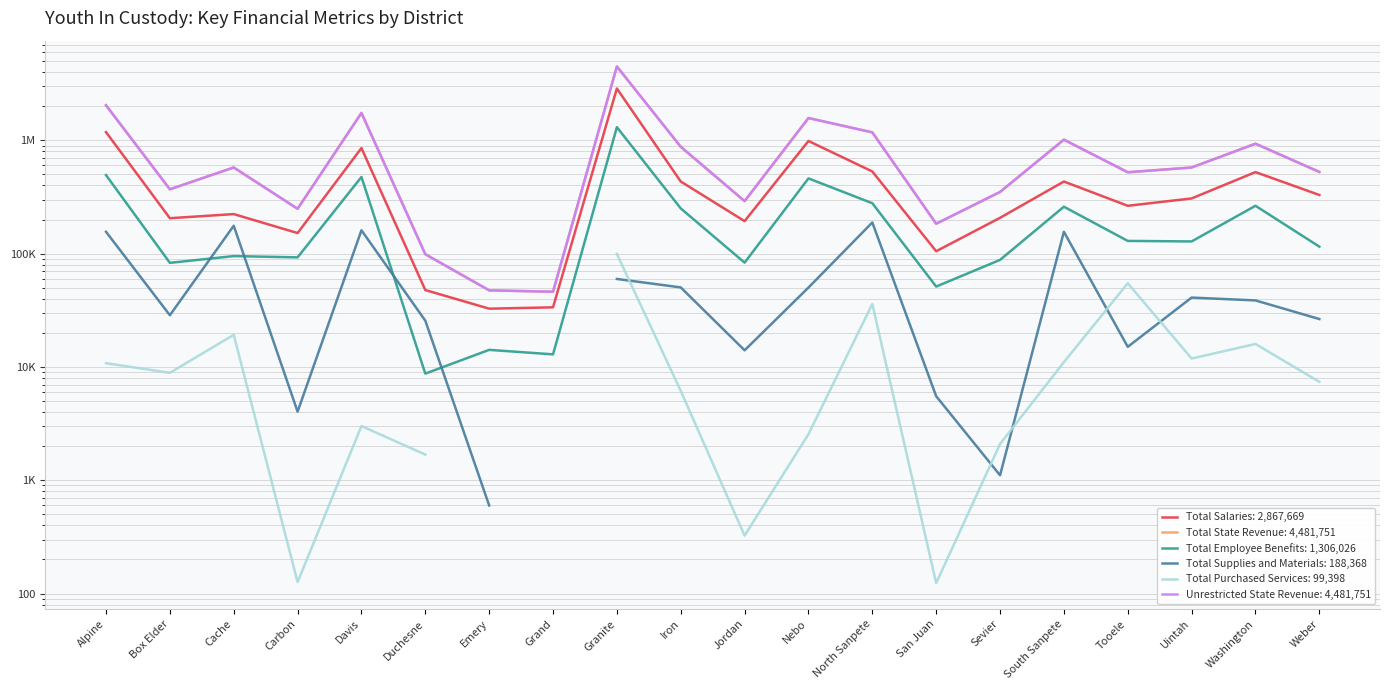

Which series has the largest range (max minus min)?

Total State Revenue